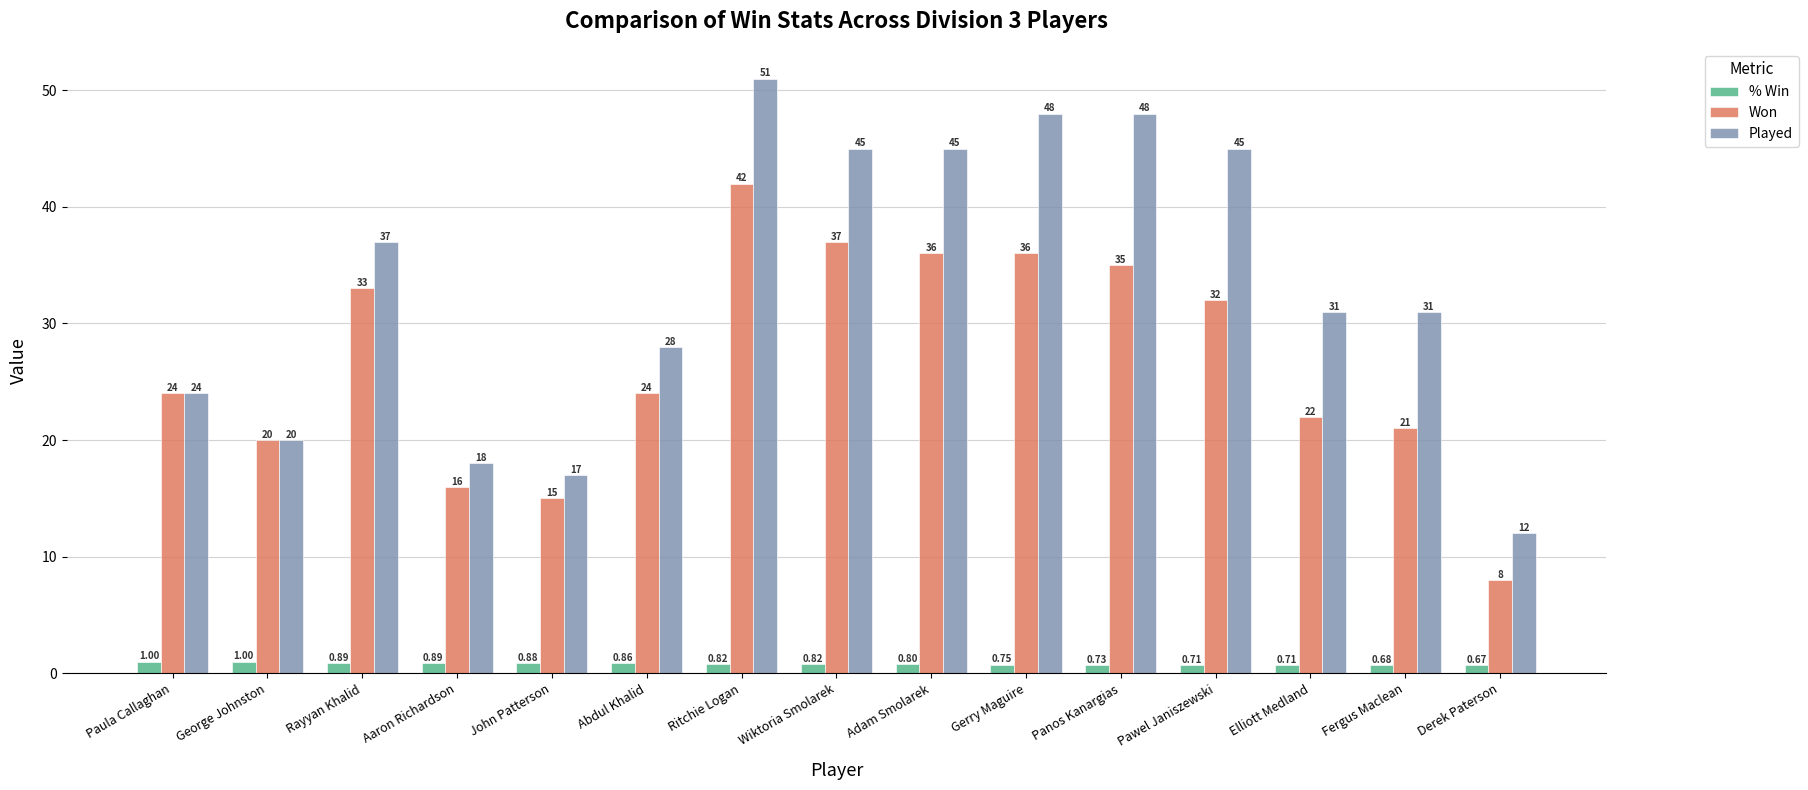

At which label is % Win closest to 0?

Derek Paterson